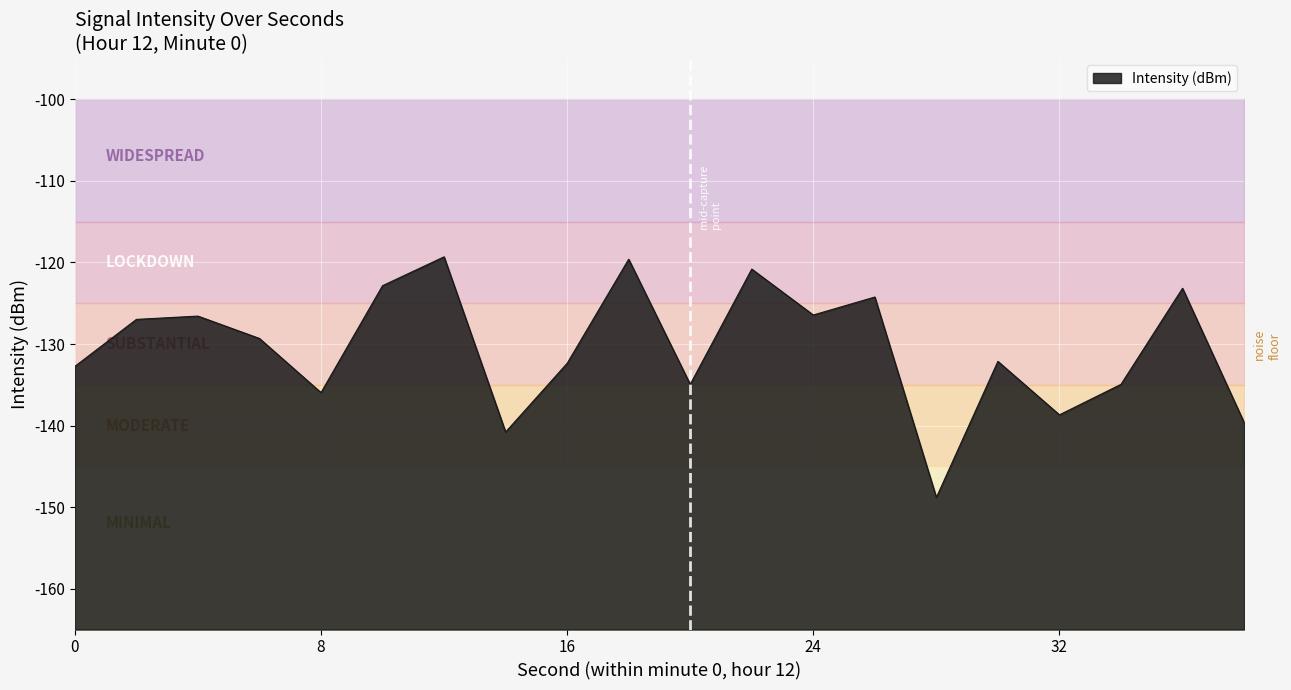

Reading left to right, transcribe all the data shown in this chart.

0=-132.7	2=-127.0	4=-126.6	6=-129.3	8=-136.0	10=-122.8	12=-119.3	14=-140.8	16=-132.4	18=-119.6	20=-134.9	22=-120.8	24=-126.4	26=-124.2	28=-148.8	30=-132.1	32=-138.7	34=-134.9	36=-123.2	38=-139.6